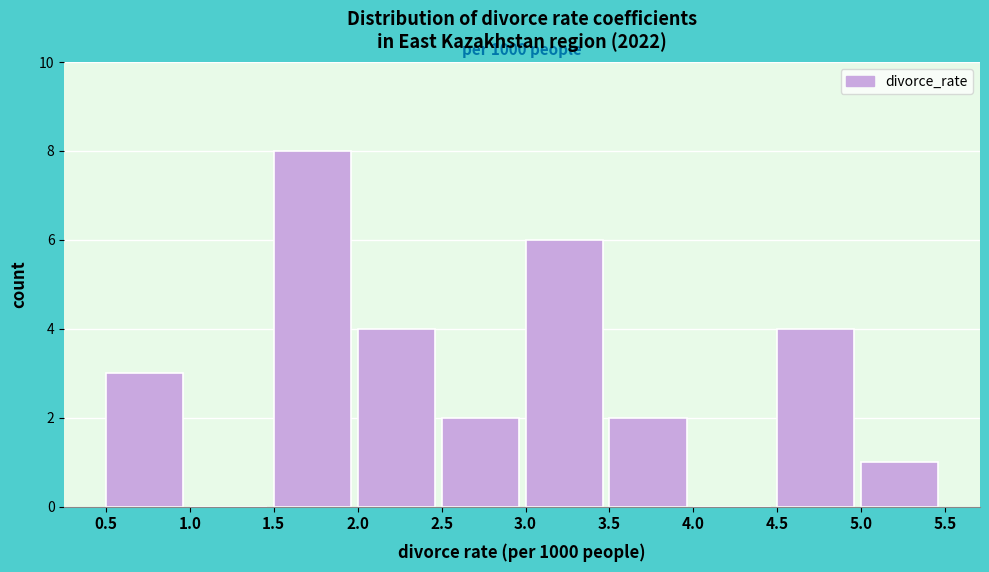

Which range on the x-axis has the tallest bar?

1.5 to 2.0